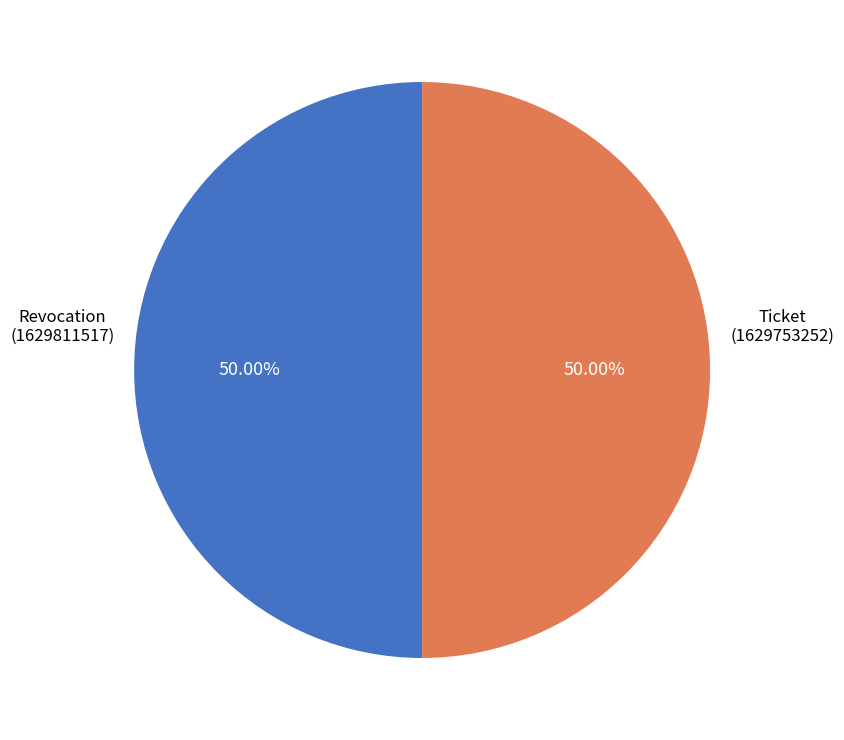

Is it true that Ticket is 50% of the pie?

True